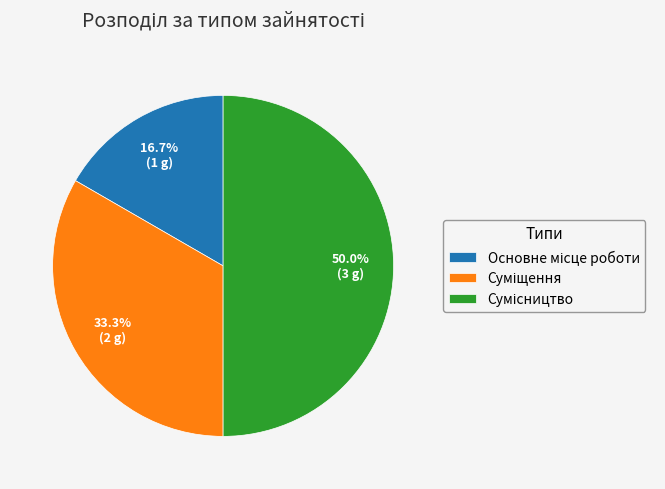

To the nearest percent, what percentage of the pie is Суміщення?

33%